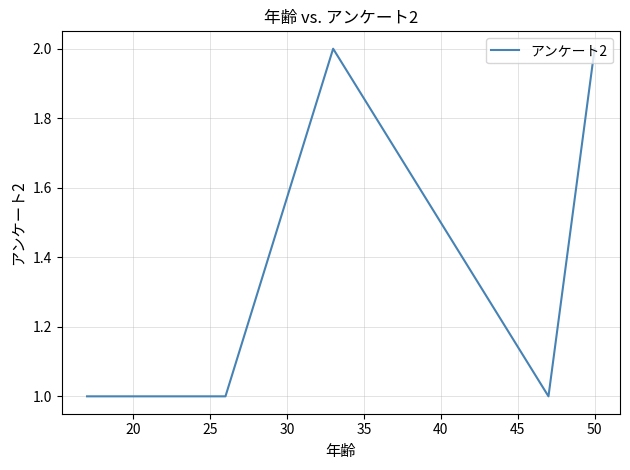

What is the average value?

1